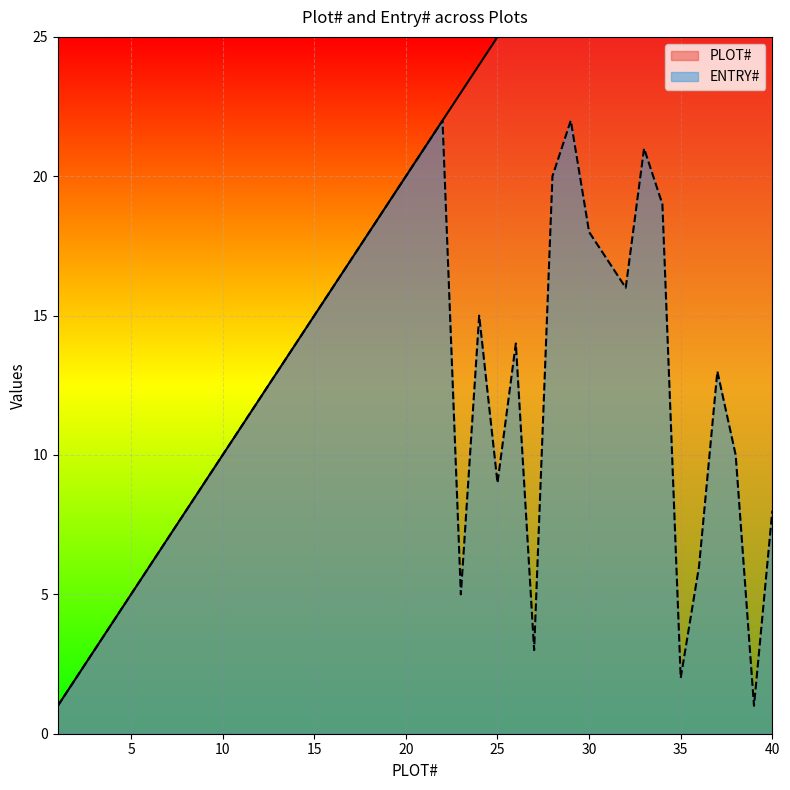

What are all the series names shown in the legend?

PLOT#, ENTRY#